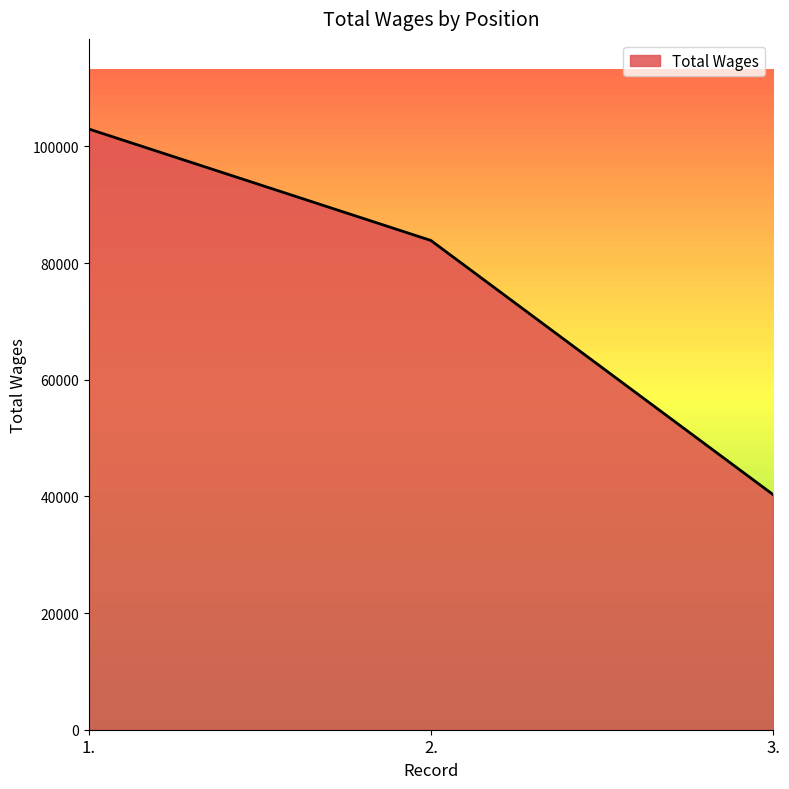

How many lines are shown in the chart?

1